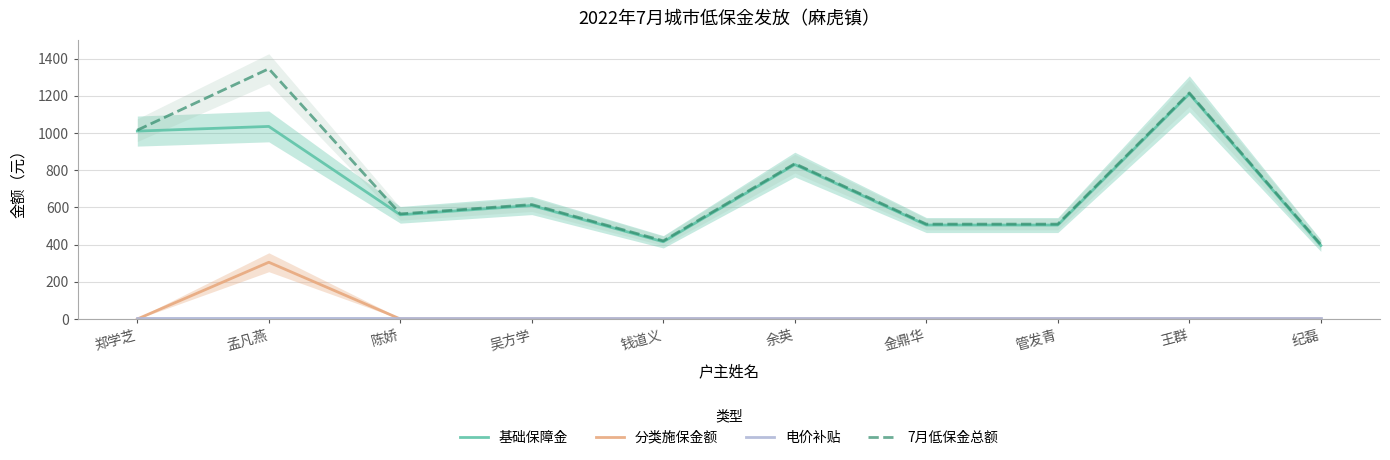

Reading left to right, list all the values displayed in this chart.

基础保障金: 1010	1035	560	610	415	830	505	505	1210	395
分类施保金额: 0	305	0	0	0	0	0	0	0	0
电价补贴: 5	5	5	5	5	5	5	5	5	5
7月低保金总额: 1015	1345	565	615	420	835	510	510	1215	400